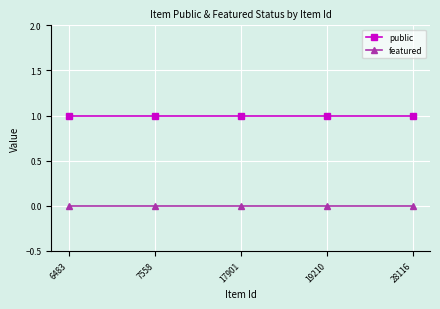

What is the spread (max minus min) of values at 6483?

1